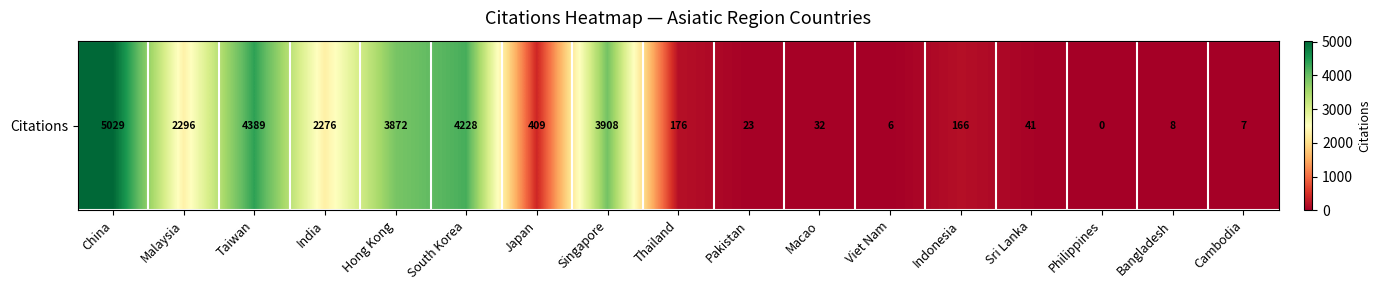

At which label does the data first exceed 176?

China